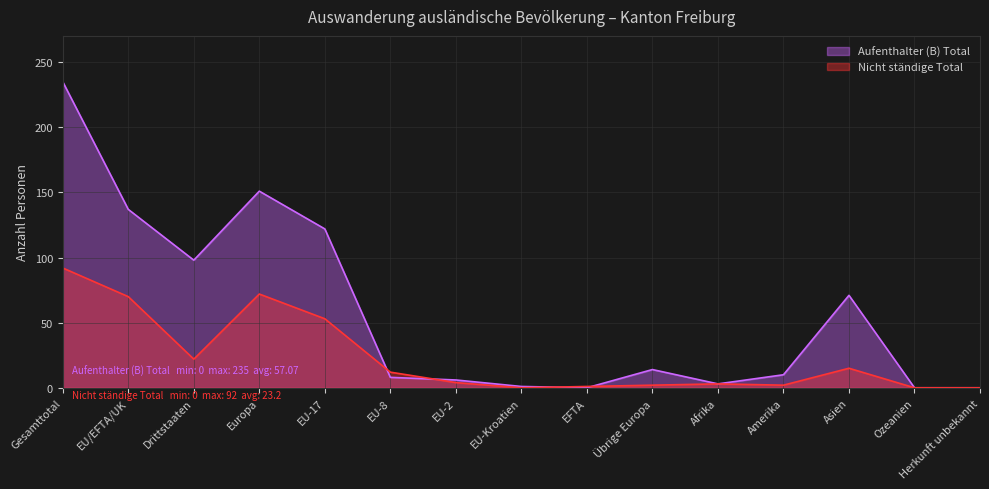

How many series are shown in this chart?

2